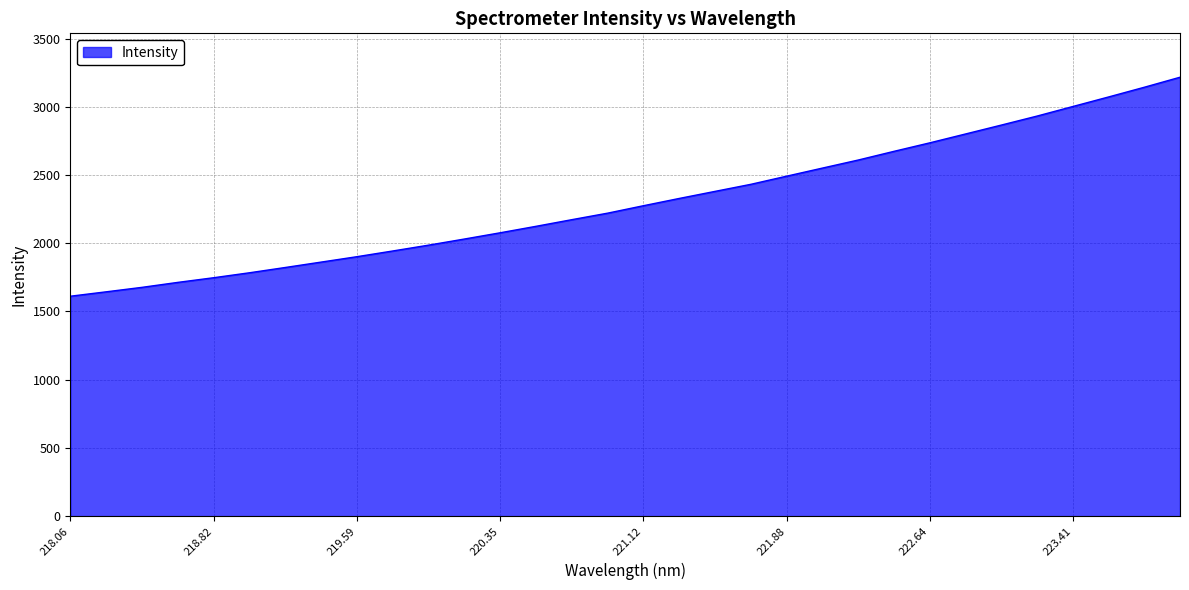

What is the difference between the maximum and minimum values?

1605.0